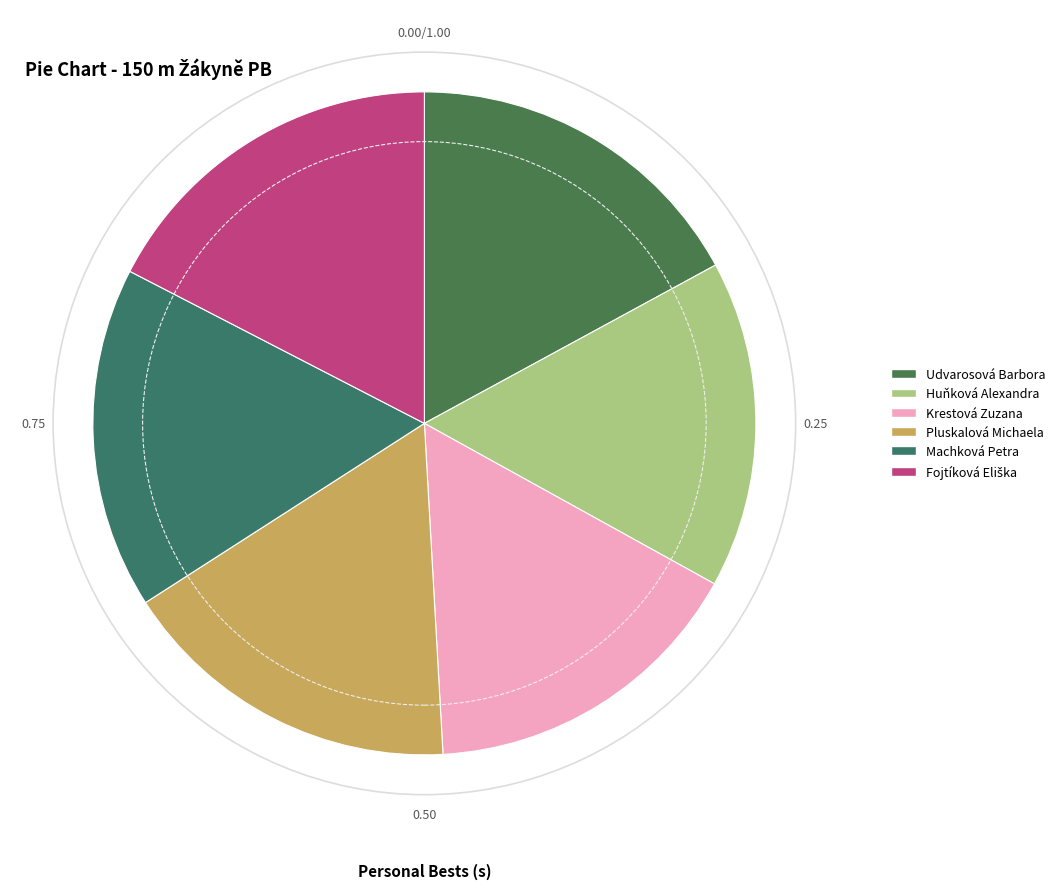

To the nearest percent, what is the difference between the largest and smallest slice percentages?

1%